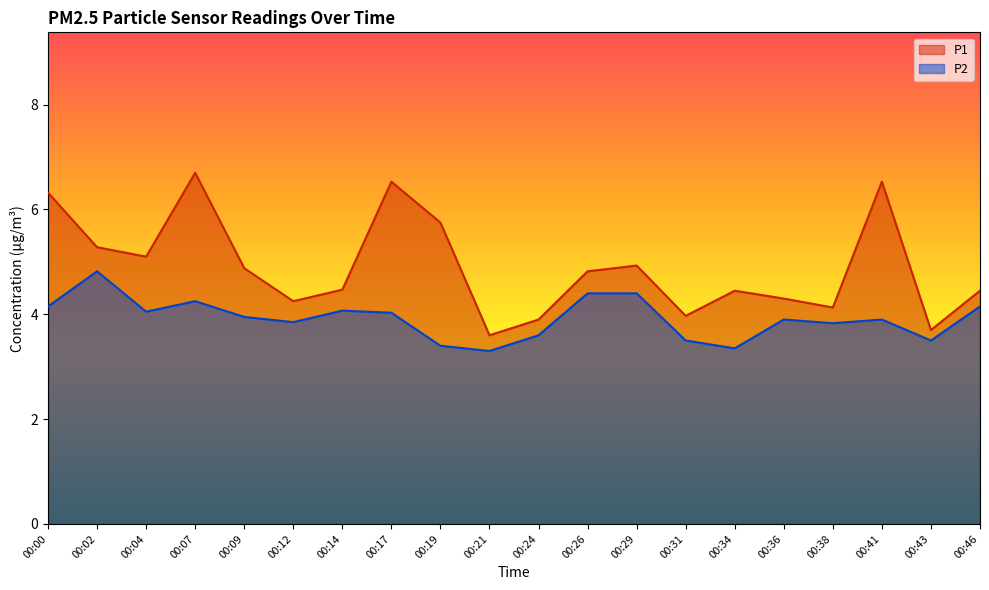

What is the total value across all series at 00:24?

7.5